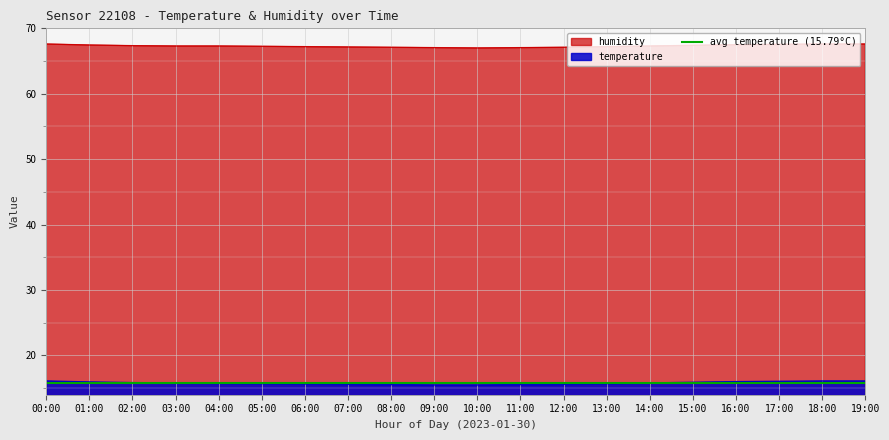

True or false: temperature has a value of 15.6 at 07:00.

True